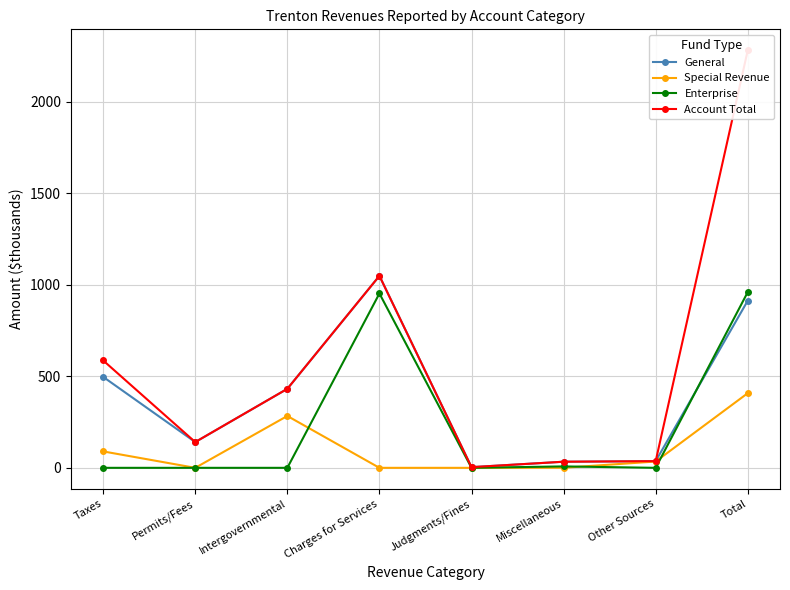

Rank the series at Judgments/Fines from highest to lowest value.

General, Account Total, Special Revenue, Enterprise